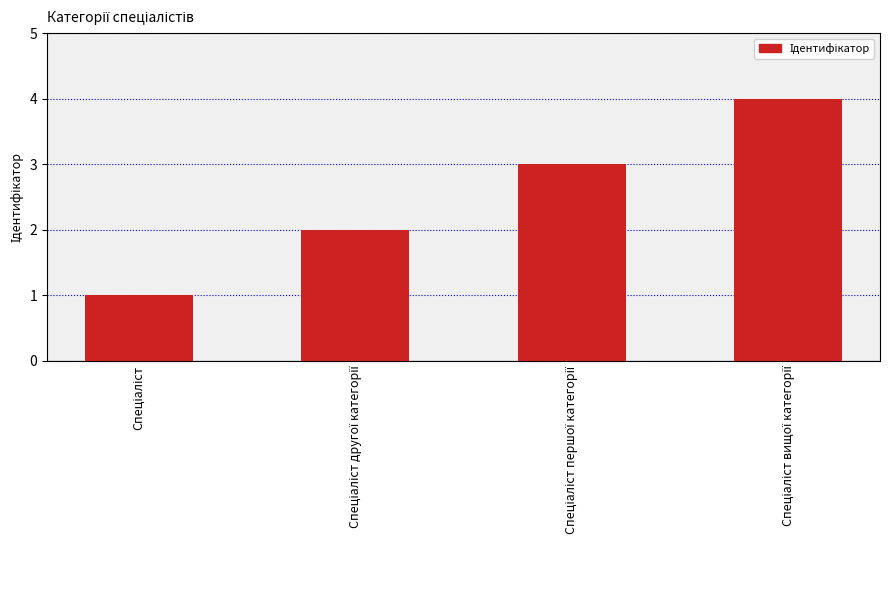

Count the number of data series in this chart.

1